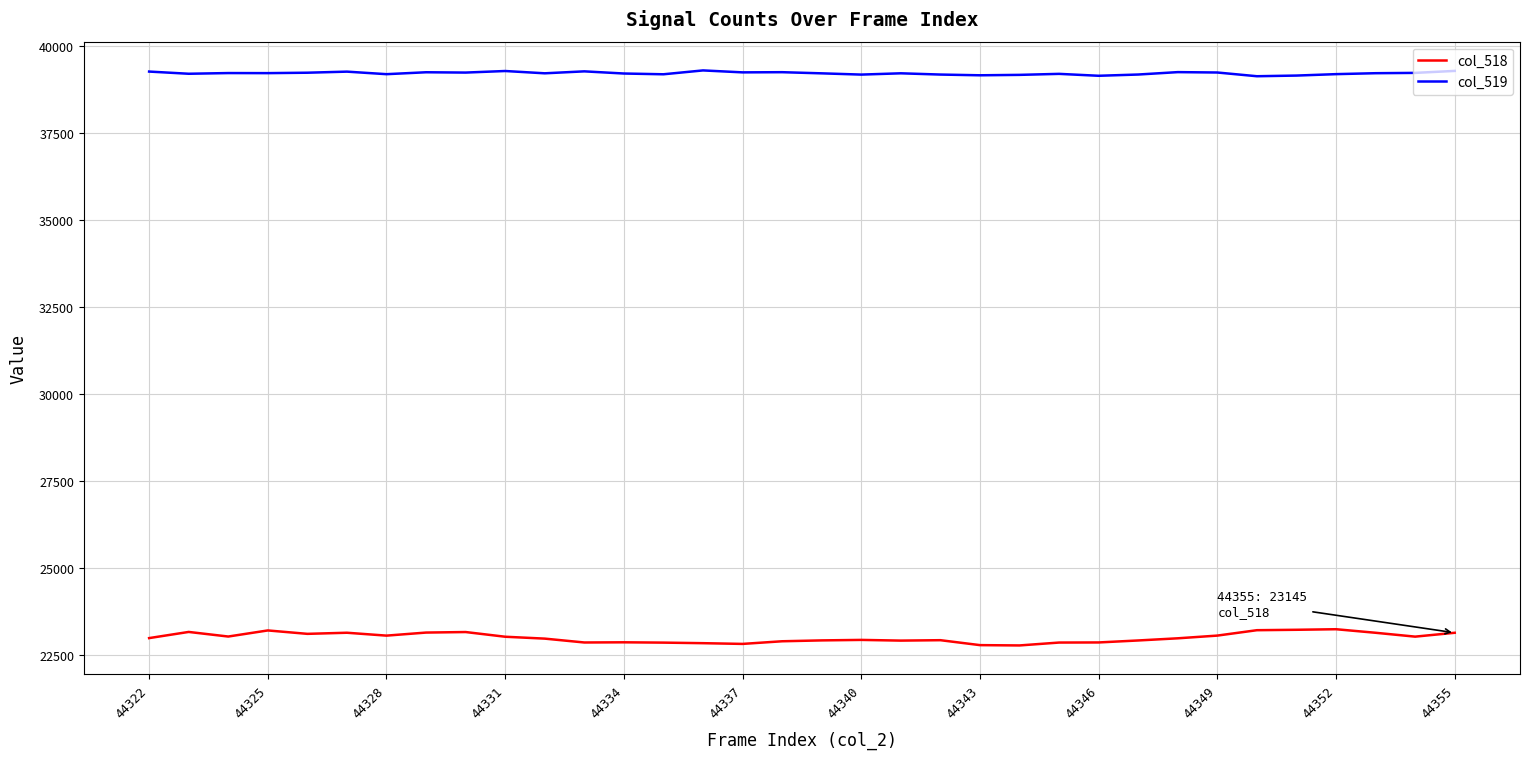

What is the greatest value displayed?

39305